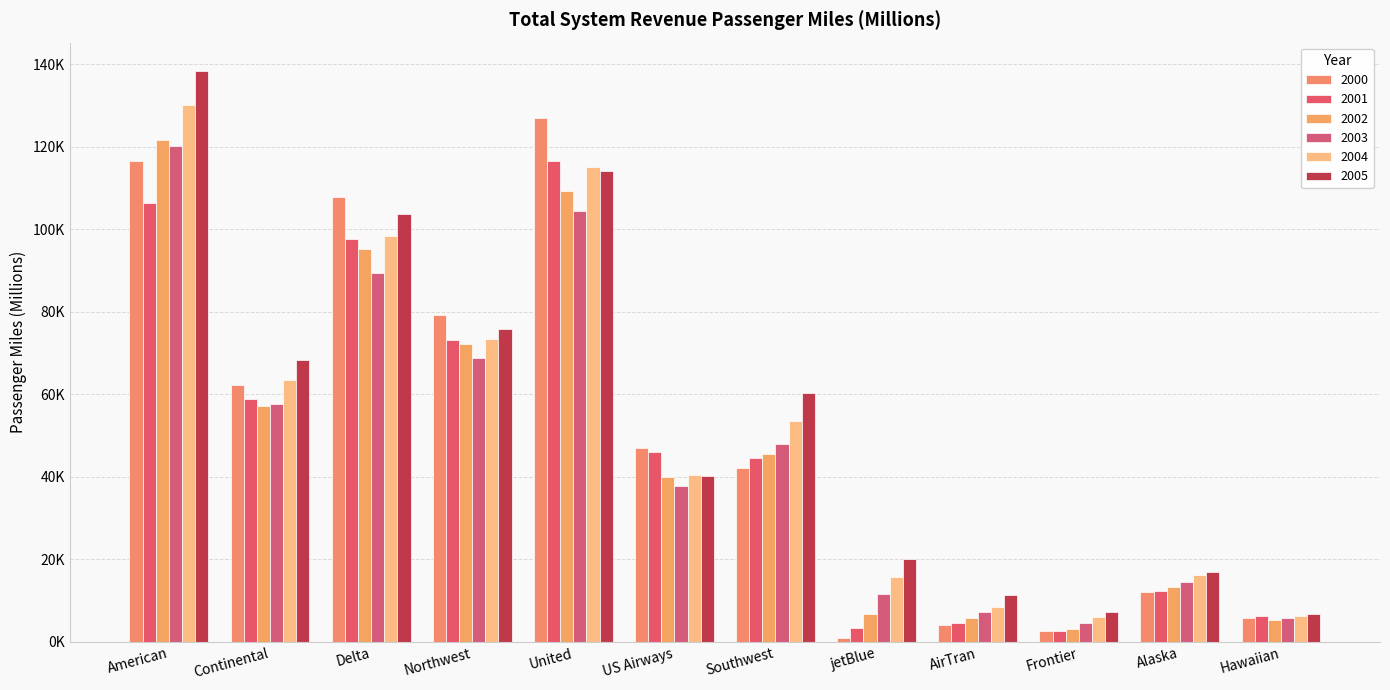

What position from the right is Delta?

10